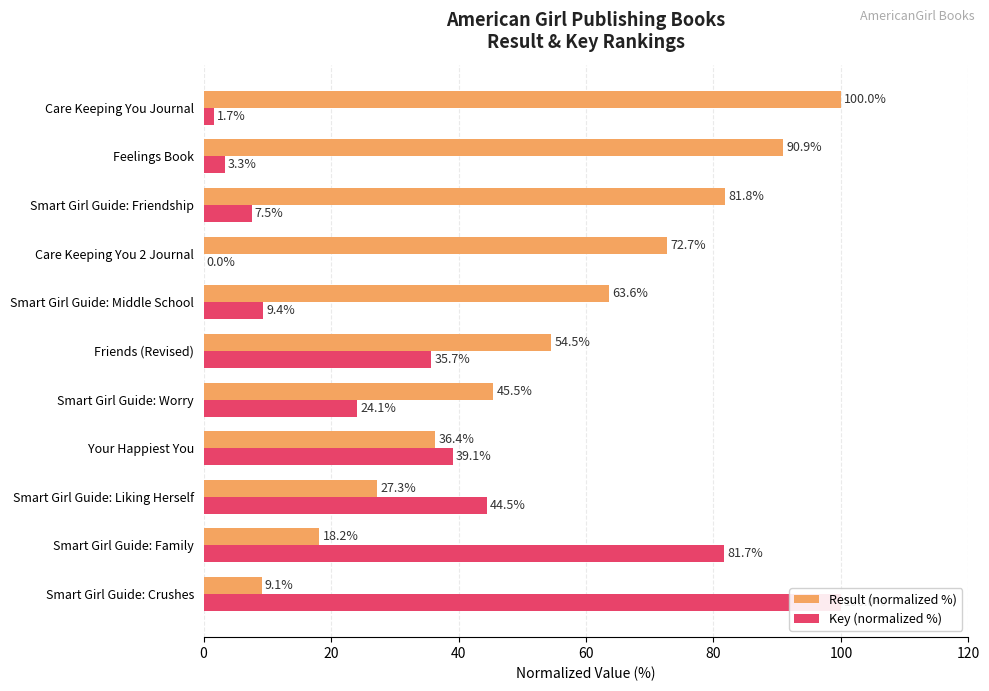

At how many categories does at least one series exceed 95?

2